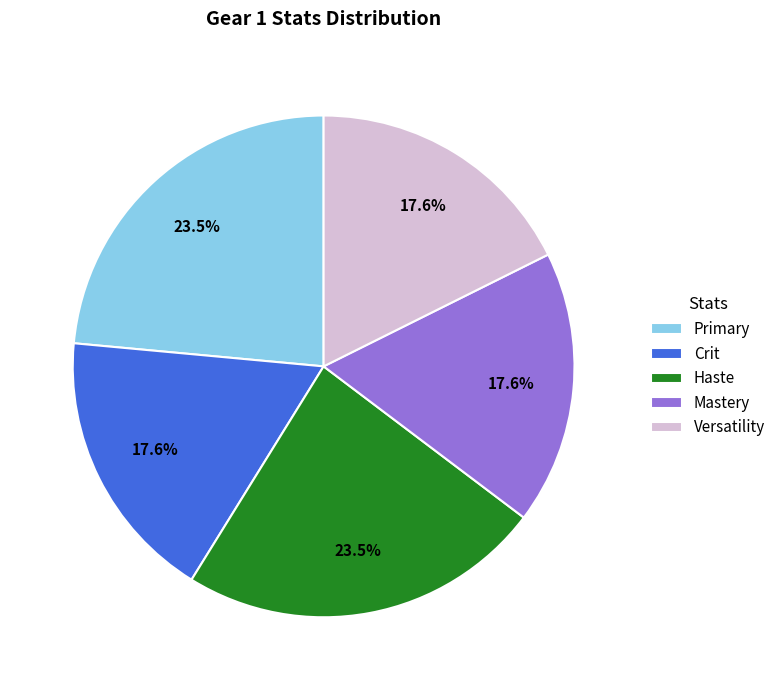

Combined, do Versatility and Primary account for over 50%?

No